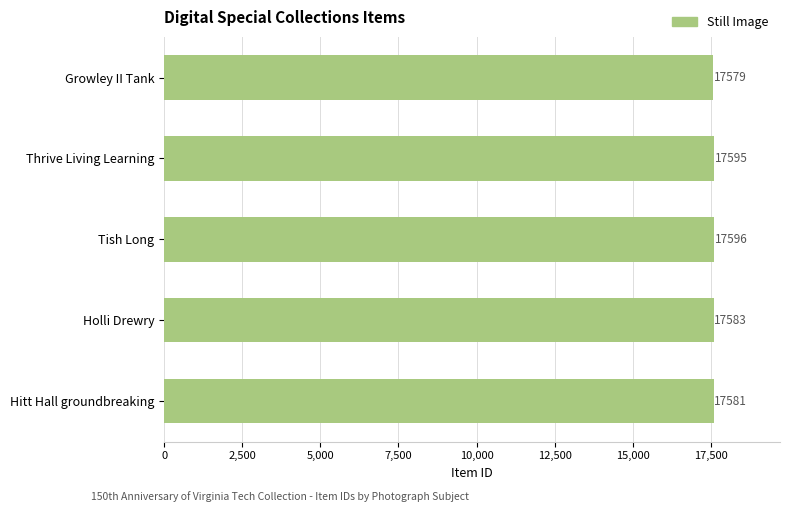

True or false: the data shows 8787 at Thrive Living Learning.

False